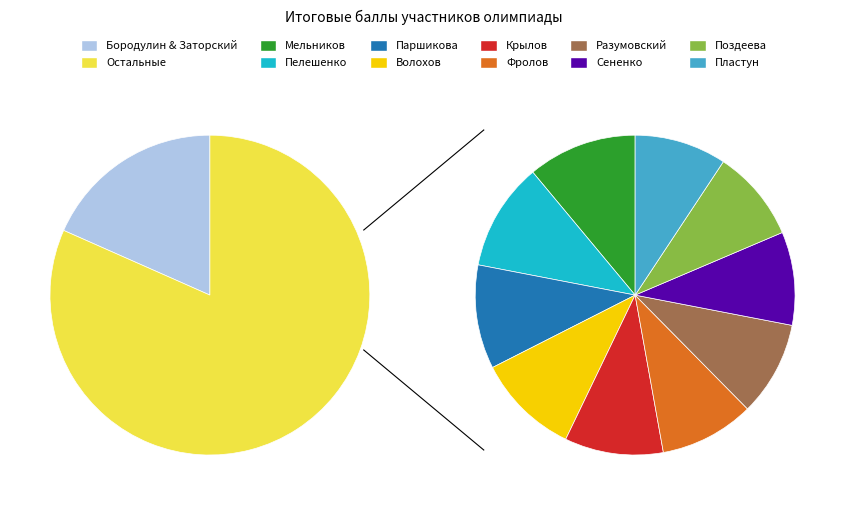

To the nearest percent, what is the average slice percentage?

8%